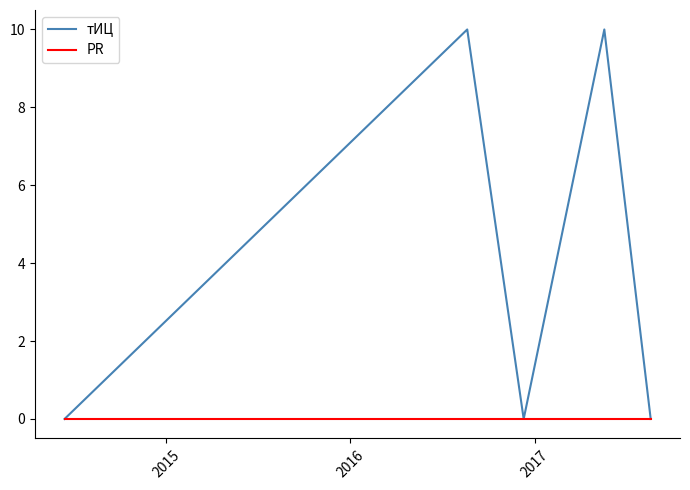

Reading left to right, what are all the values shown in this chart?

тИЦ: 0	10	0	10	0
PR: 0	0	0	0	0